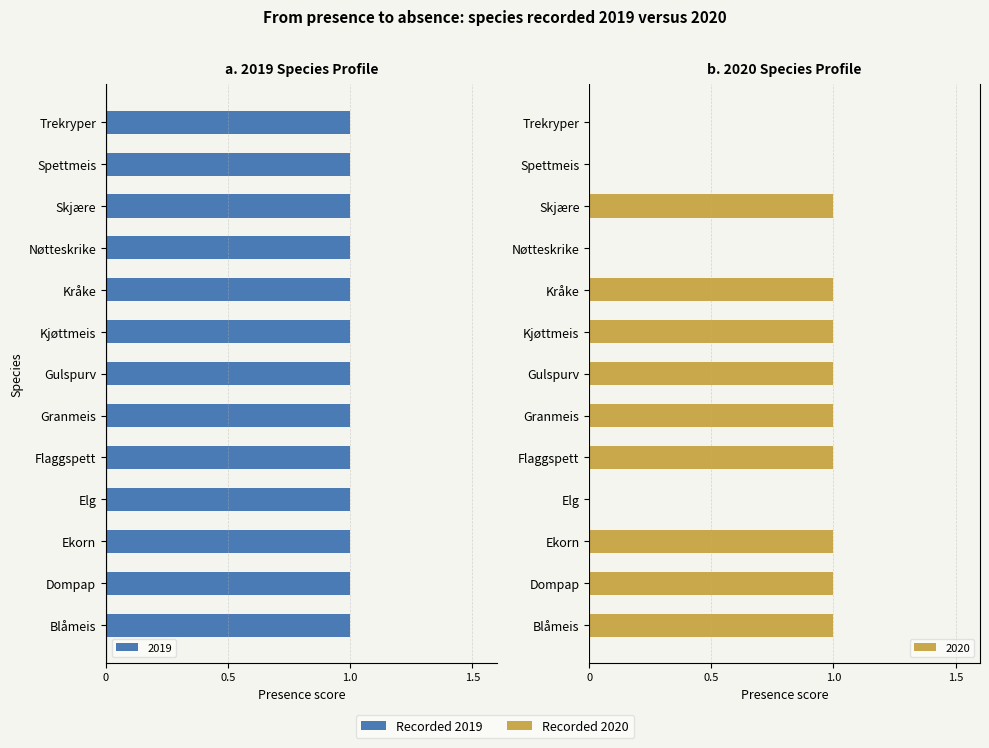

What is the difference between the second highest and second lowest values?

1